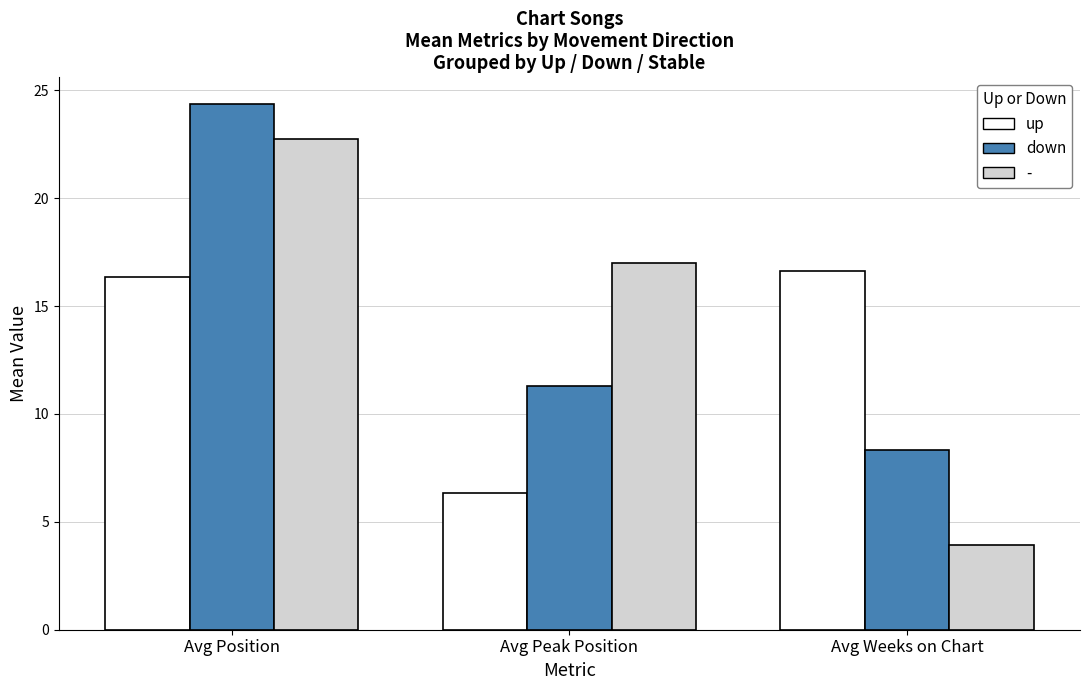

What is the difference between the down values at Avg Weeks on Chart and Avg Position?

16.1